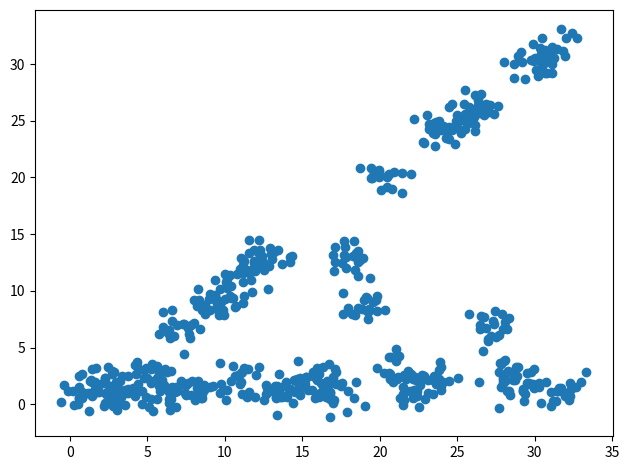

What is the range of X values (max minus min)?

33.9